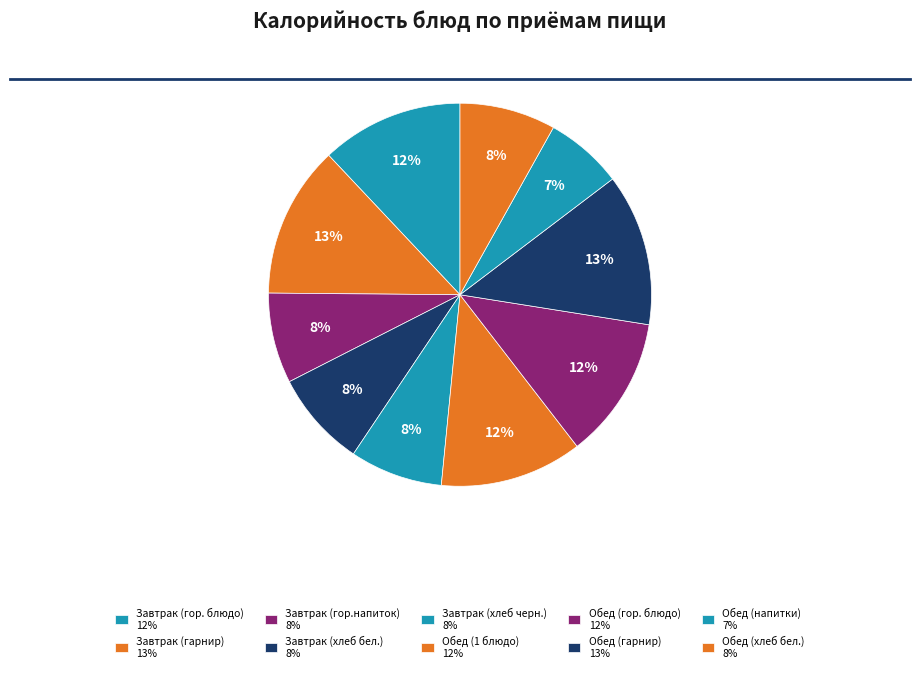

Is the sum of Обед (хлеб бел.) and Завтрак (гарнир) greater than half?

No